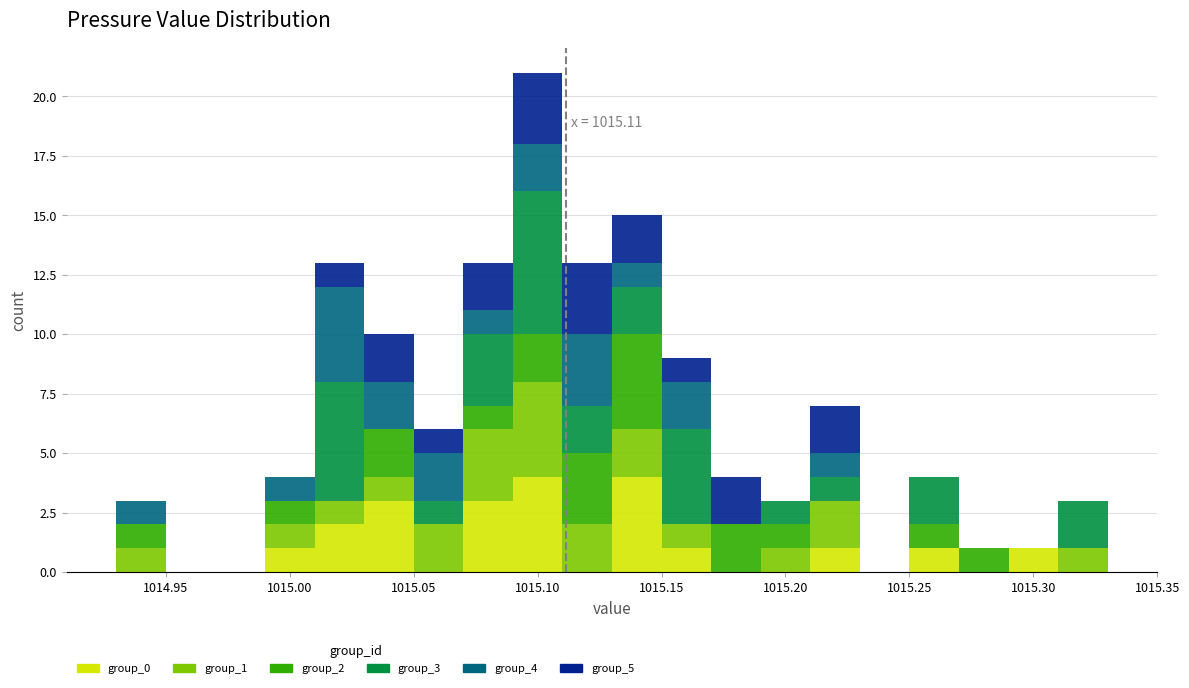

Which range on the x-axis has the tallest stacked bar (by total height)?

1015.09 to 1015.11